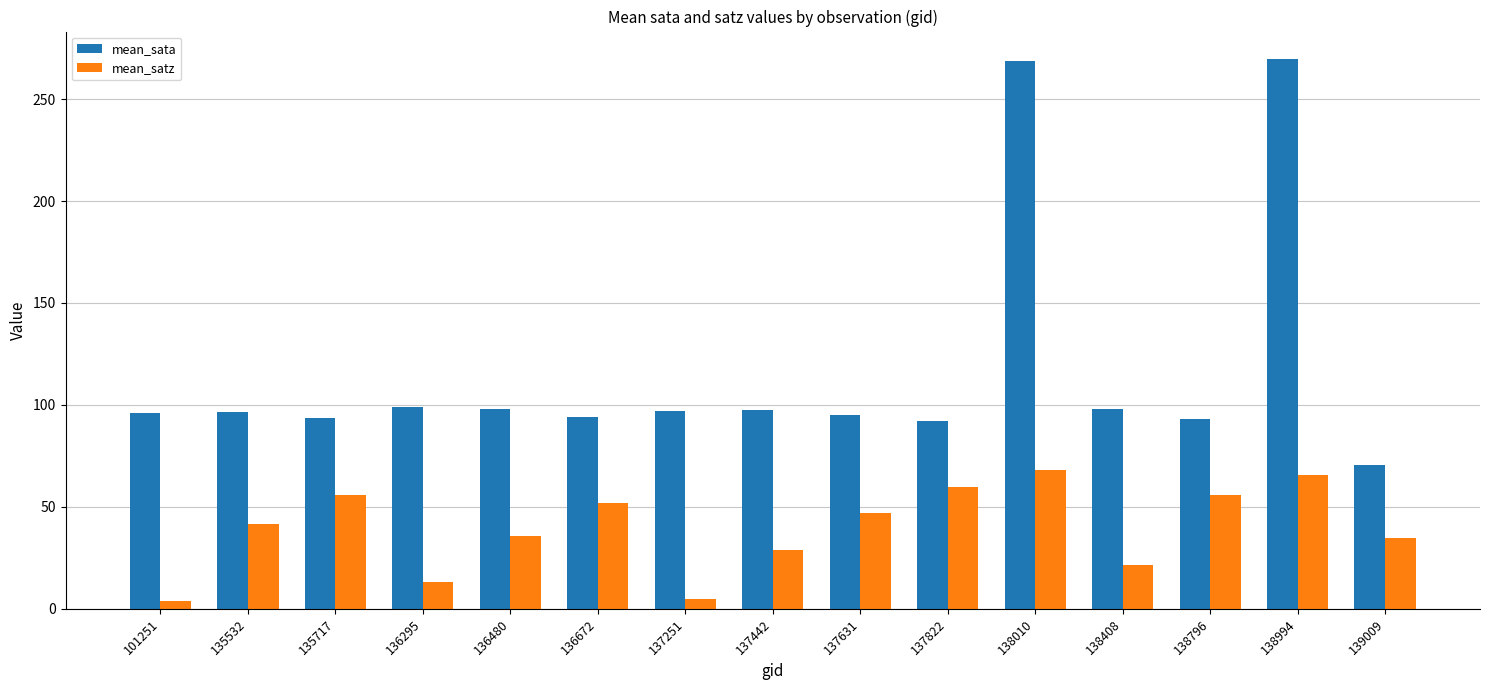

Does the chart contain stacked bars?

No